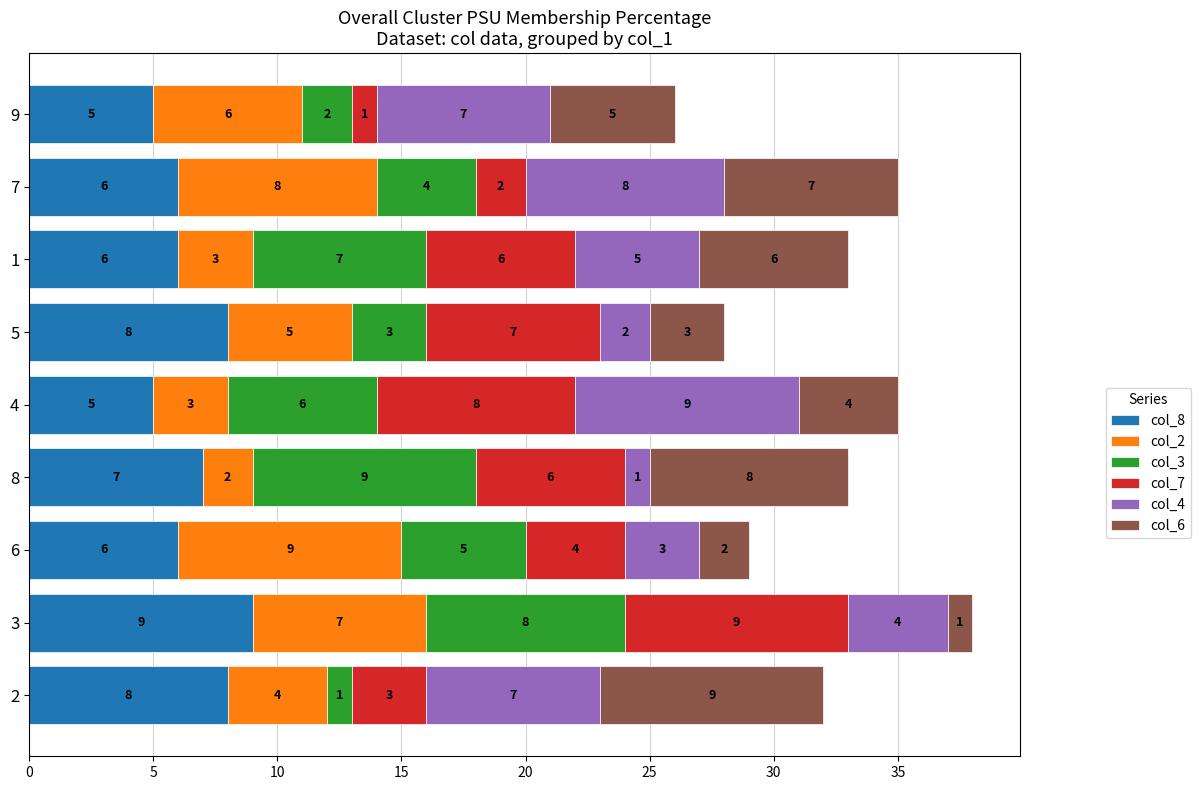

The value of col_8 at 6 is 3. True or false?

False